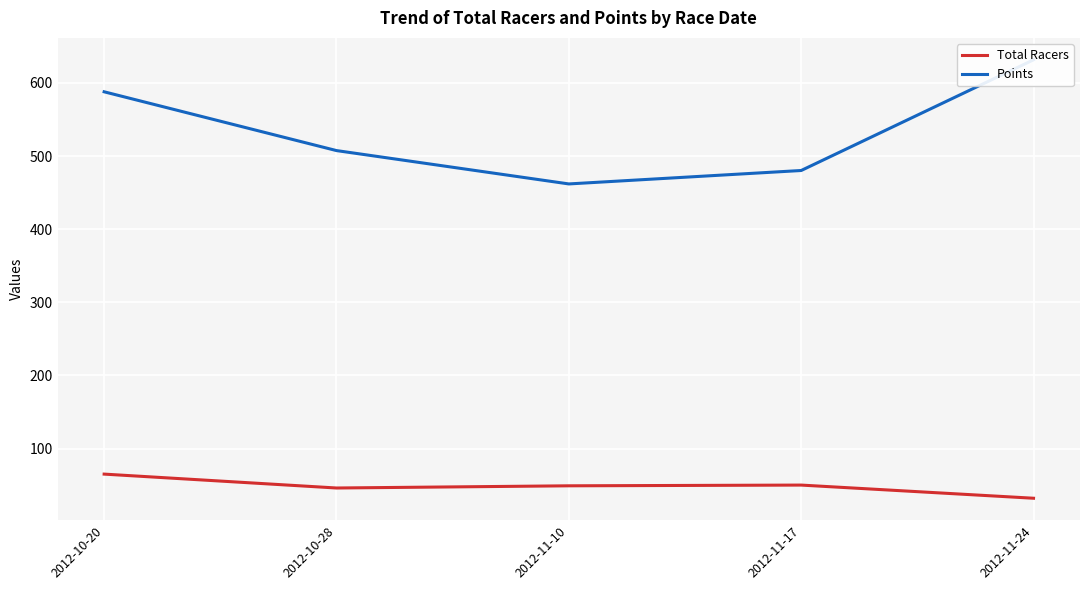

What is the total value across all series at 2012-11-24?

663.6